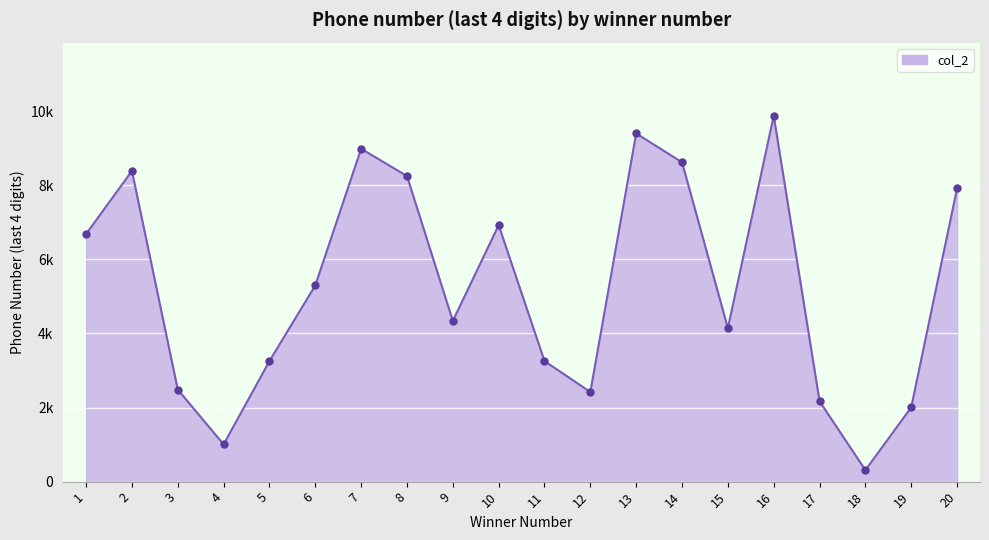

Is it true that the value at 3 is 2486?

True